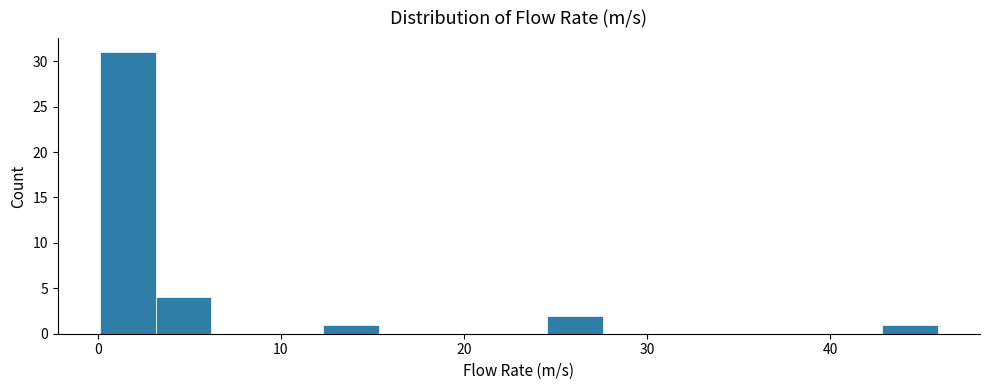

Read against the x-axis, roughly where is the centre of the tallest bar?

2